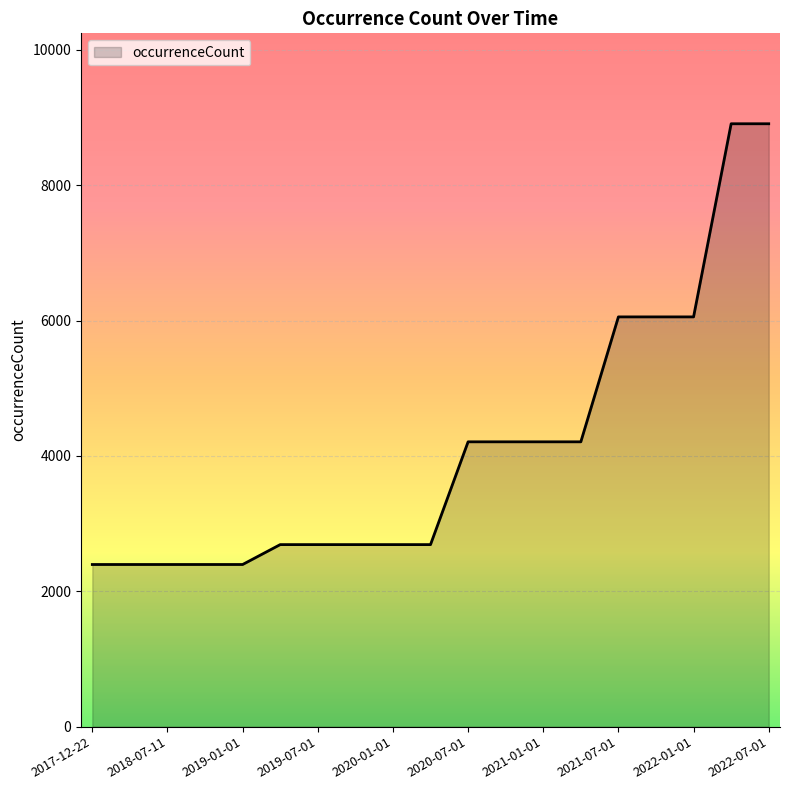

Reading right to left, list all the values displayed in this chart.

8909	8909	6055	6055	6055	4209	4209	4209	4209	2690	2690	2690	2690	2690	2396	2396	2396	2396	2396